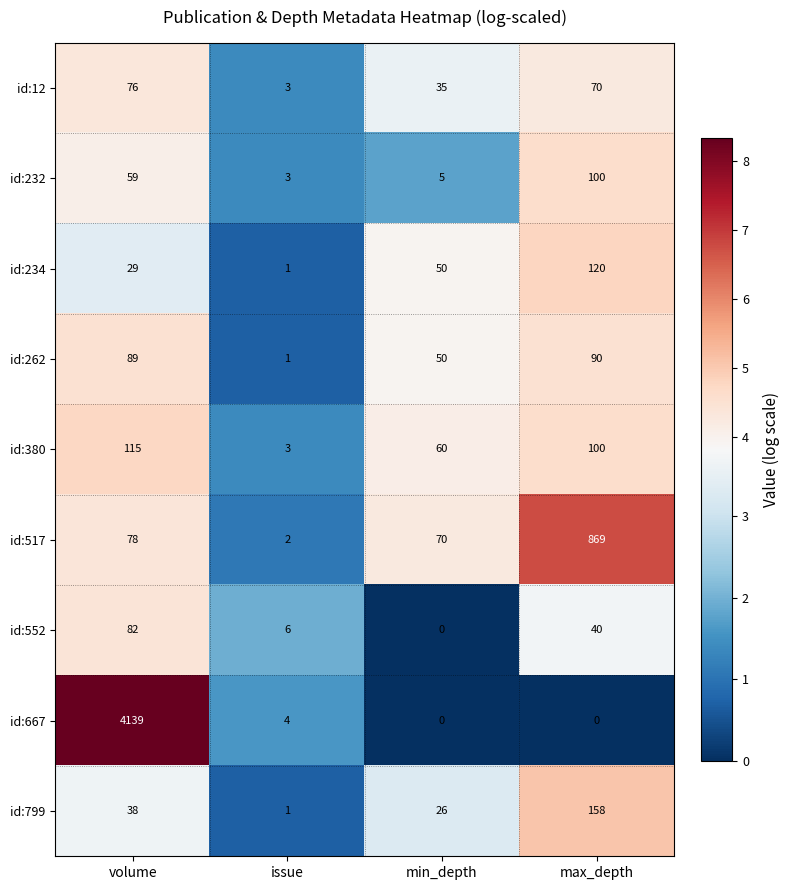

How many values in id:552 are above zero?

3